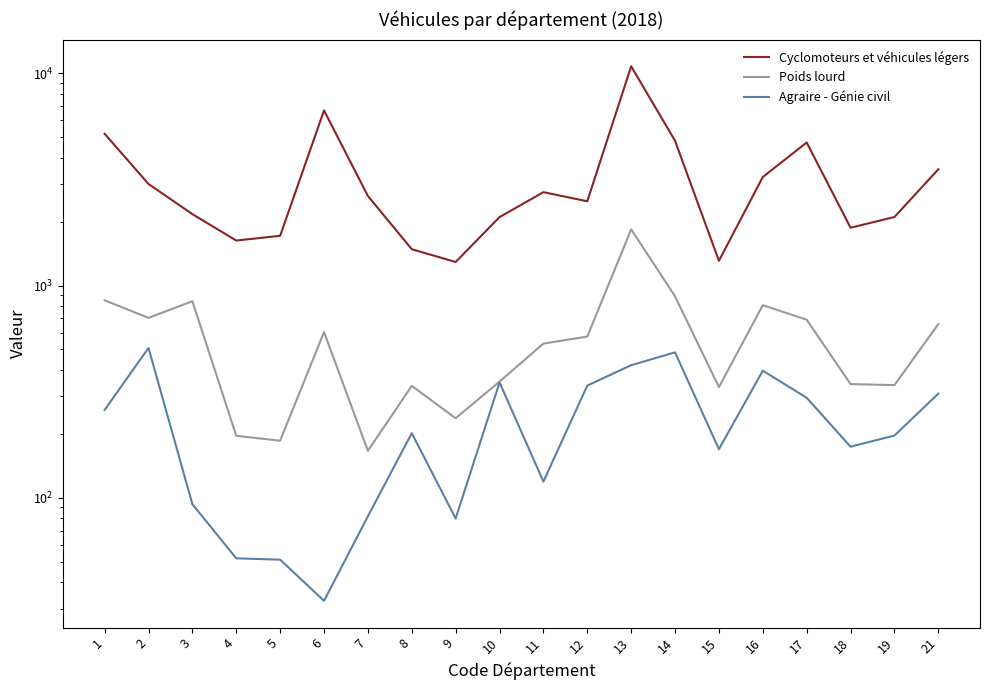

At how many categories does at least one series exceed 9926?

1